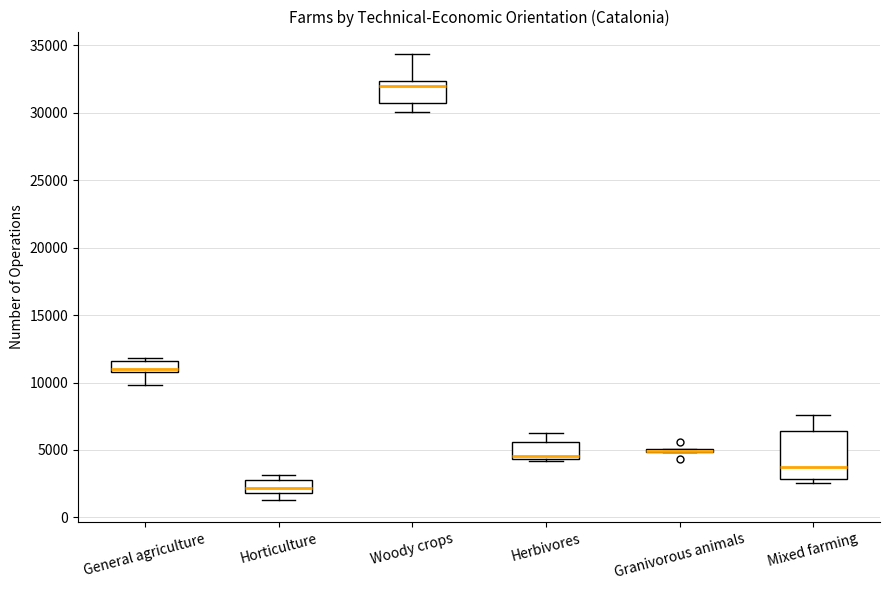

Reading left to right, read every box against the y-axis: the position of its median line, the range the box covers, and the ends of its whiskers. The values are not printed on the chart, so give them approximately, as read against the axis.

General agriculture: median 11000 (just above the box's lower edge), box 11000 to 11500, whiskers 10000 to 12000
Horticulture: median 2000 (inside the box), box 2000 to 3000, whiskers 1500 to 3000 (just above the box's upper edge)
Woody crops: median 32000, box 31000 to 32500, whiskers 30000 to 34500
Herbivores: median 4500 (just above the box's lower edge), box 4500 to 5500, whiskers 4000 to 6000
Granivorous animals: box collapsed to a line at 5000, whiskers 5000 to 5000
Mixed farming: median 3500, box 3000 to 6500, whiskers 2500 to 7500